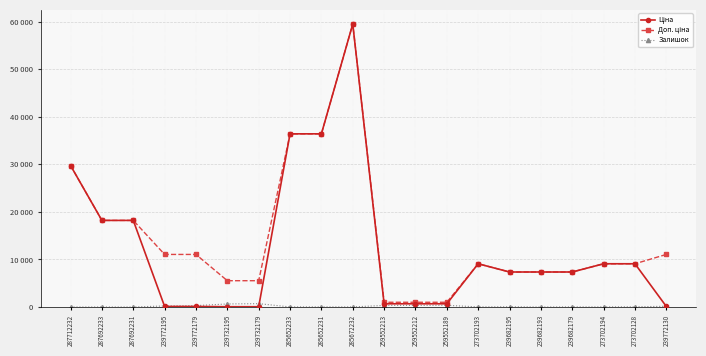

What is the label of the 11th point from the right?

285672232